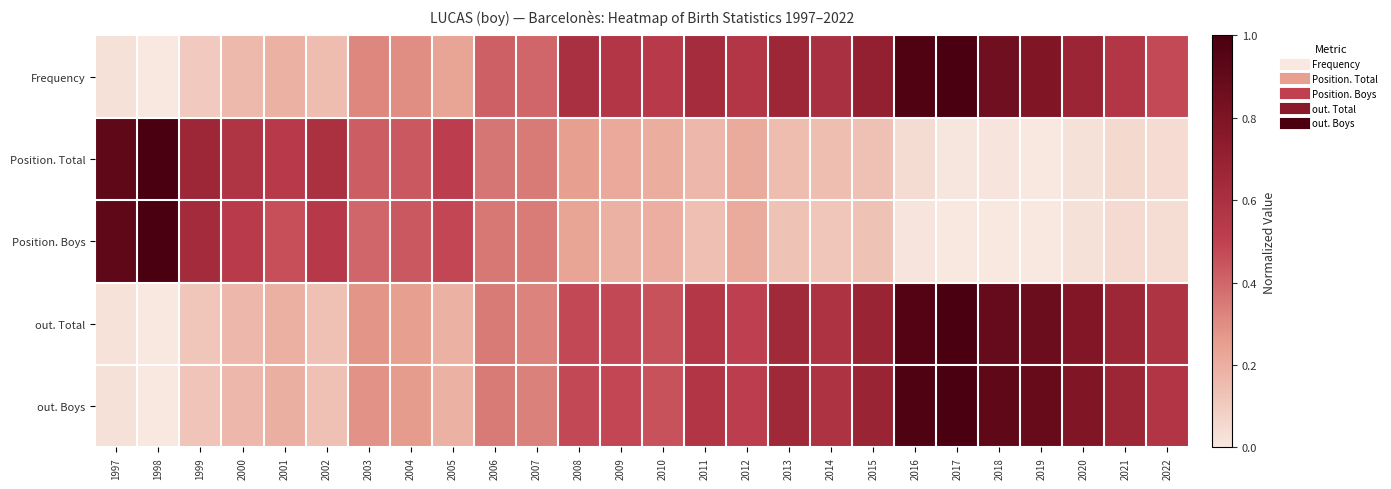

Which category has the highest value across all series?

2017